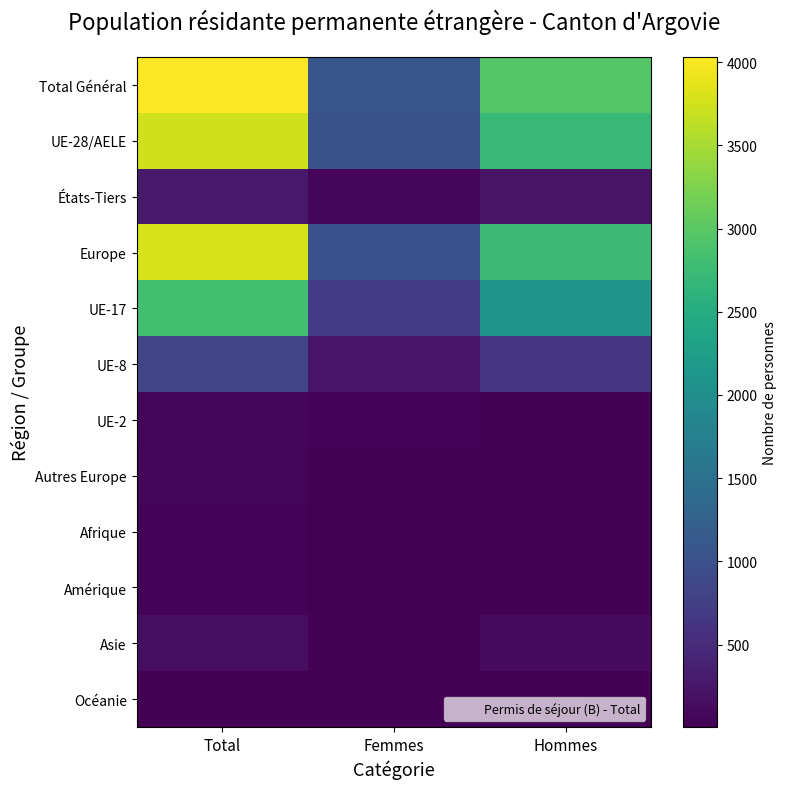

Reading right to left, transcribe all the data shown in this chart.

Total Général: Hommes=2947	Femmes=1083	Total=4030
UE-28/AELE: Hommes=2730	Femmes=1006	Total=3736
États-Tiers: Hommes=217	Femmes=77	Total=294
Europe: Hommes=2765	Femmes=1024	Total=3789
UE-17: Hommes=2081	Femmes=725	Total=2806
UE-8: Hommes=611	Femmes=230	Total=841
UE-2: Hommes=31	Femmes=48	Total=79
Autres Europe: Hommes=35	Femmes=18	Total=53
Afrique: Hommes=27	Femmes=12	Total=39
Amérique: Hommes=34	Femmes=10	Total=44
Asie: Hommes=117	Femmes=33	Total=150
Océanie: Hommes=4	Femmes=4	Total=8